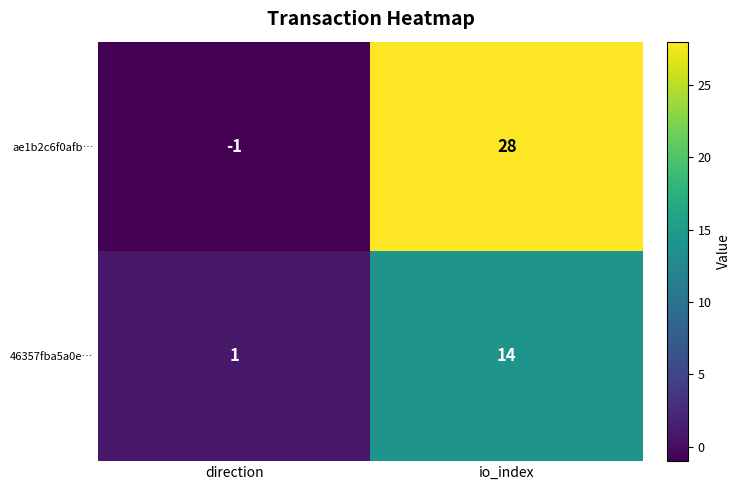

What value does the ae1b2c6f0afb… series have at io_index, to the nearest 5?

30